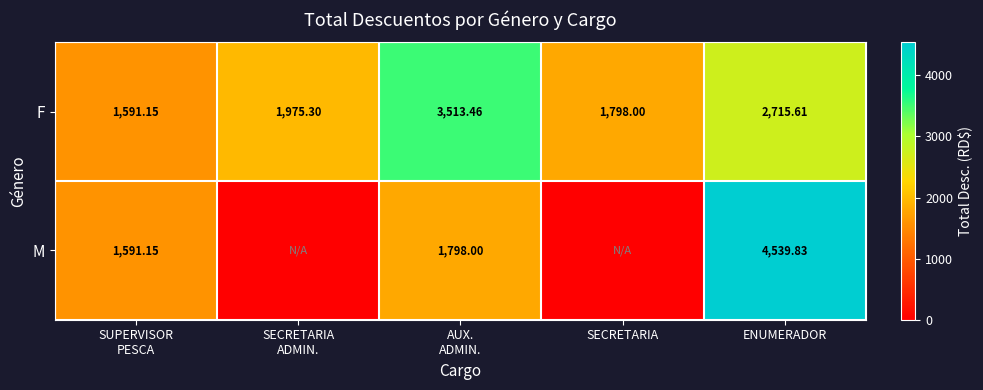

Where is F nearest to the value 2552?

ENUMERADOR